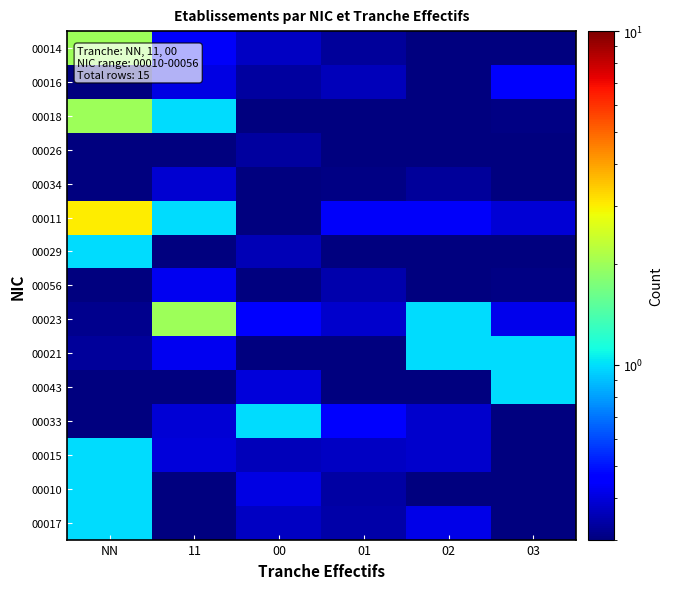

At how many categories does at least one series exceed 1?

2